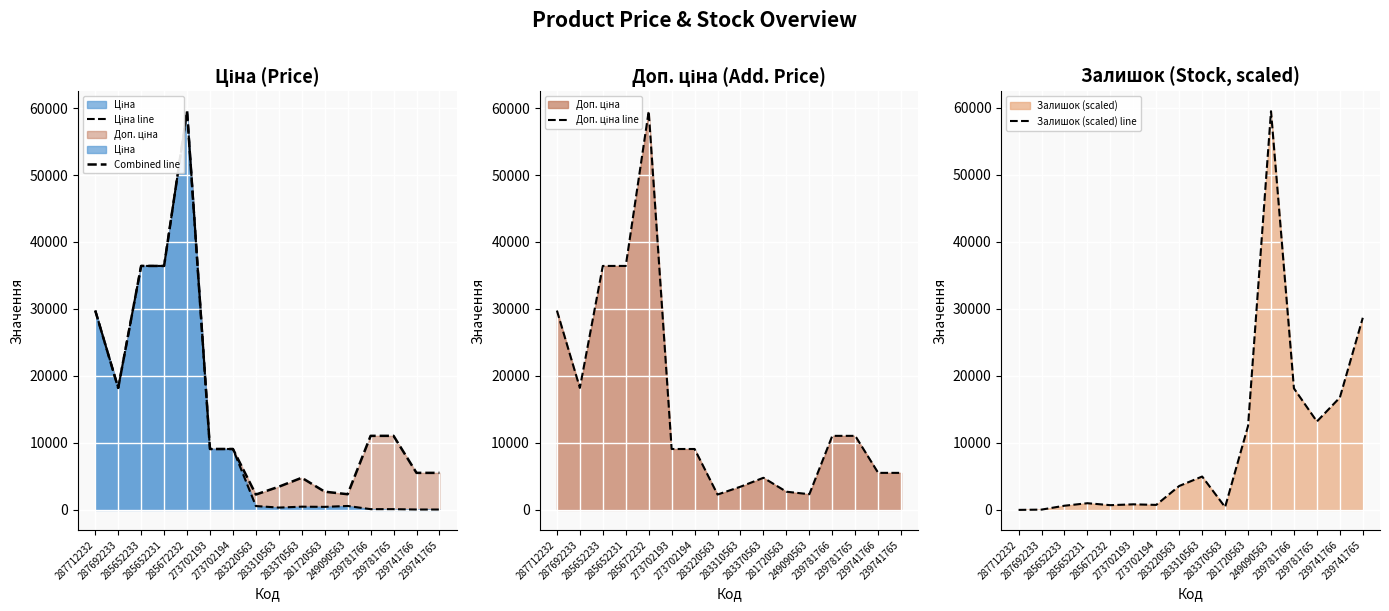

What is the highest value of the Залишок (scaled) line series?

59481.5